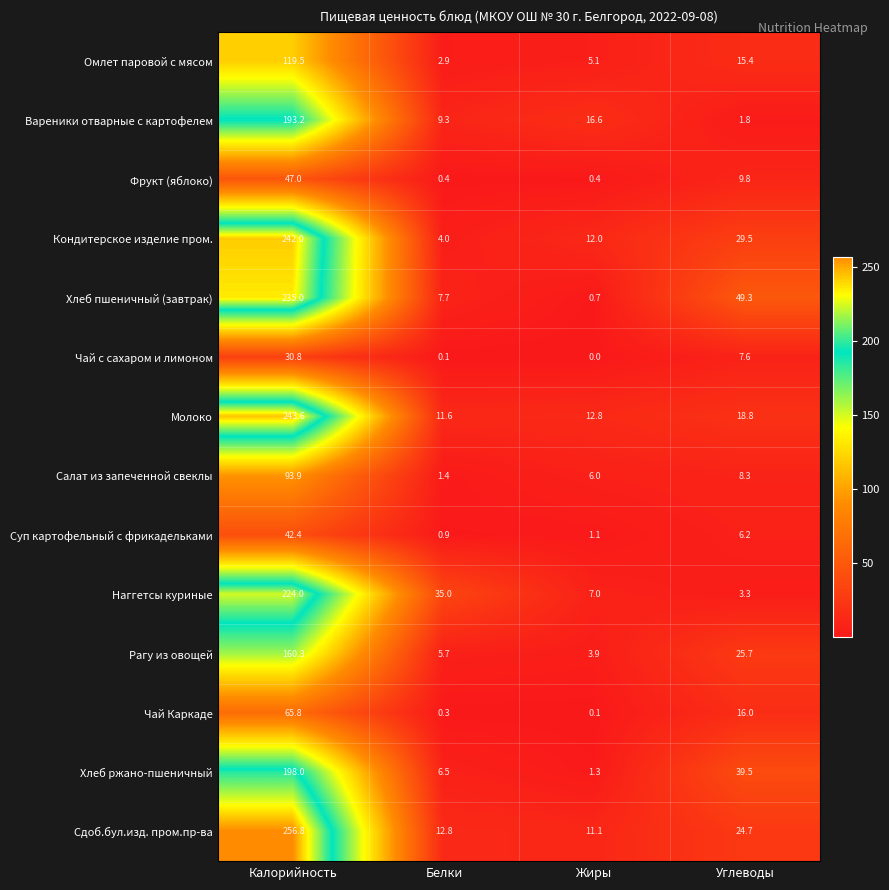

Between Калорийность and Жиры, which series saw the biggest shift?

Сдоб.бул.изд. пром.пр-ва